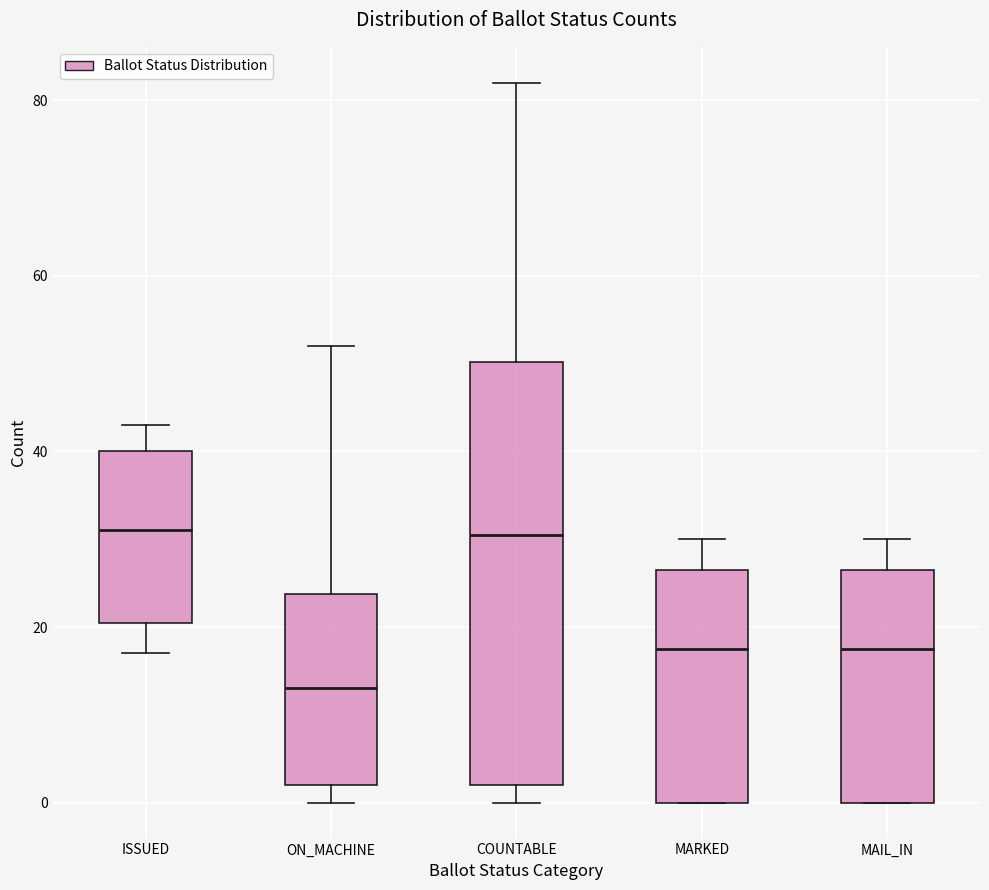

Where is the lower edge of the box for ON_MACHINE on the y-axis? The values are not printed on the chart, so give them approximately, as read against the axis.

2